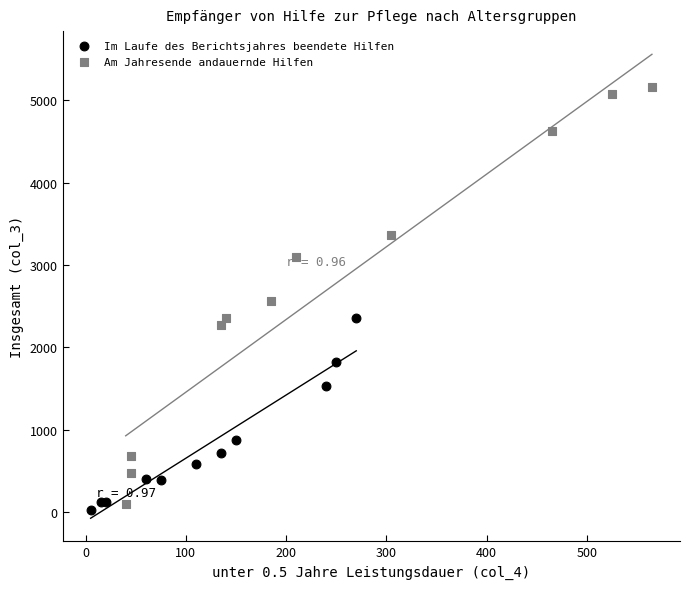

What are all the series names shown in the legend?

Im Laufe des Berichtsjahres beendete Hilfen, Am Jahresende andauernde Hilfen